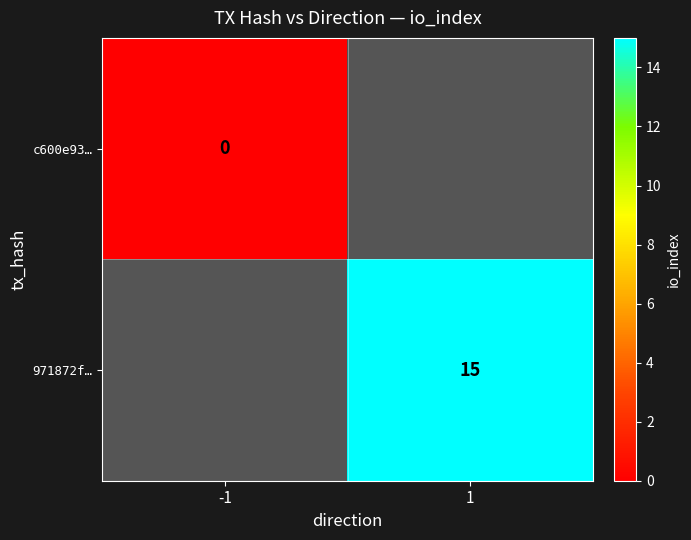

Is the value of 971872f… at 1 greater than the value of c600e93… at -1?

Yes